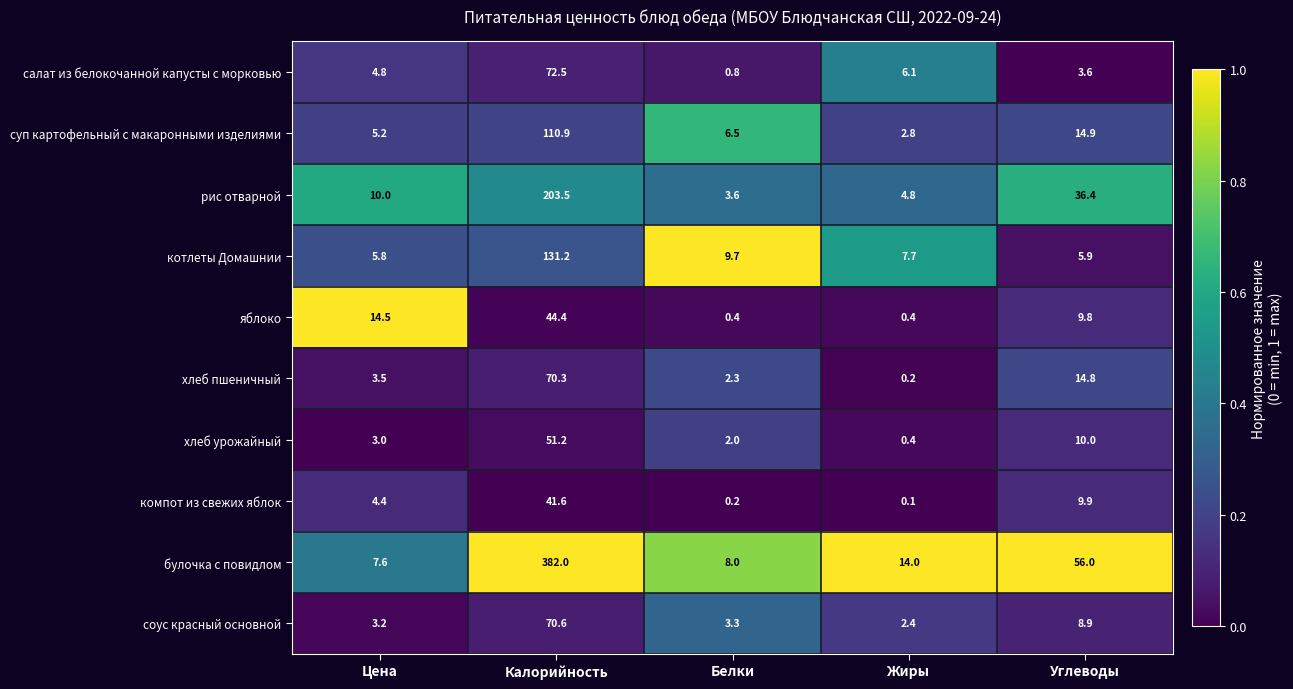

At Калорийность, list the series in order from smallest to largest.

компот из свежих яблок, яблоко, хлеб урожайный, хлеб пшеничный, соус красный основной, салат из белокочанной капусты с морковью, суп картофельный с макаронными изделиями, котлеты Домашнии, рис отварной, булочка с повидлом